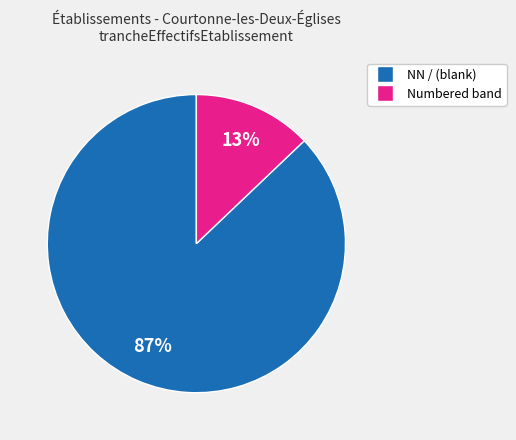

To the nearest percent, what is the difference between the largest and smallest slice percentages?

74%